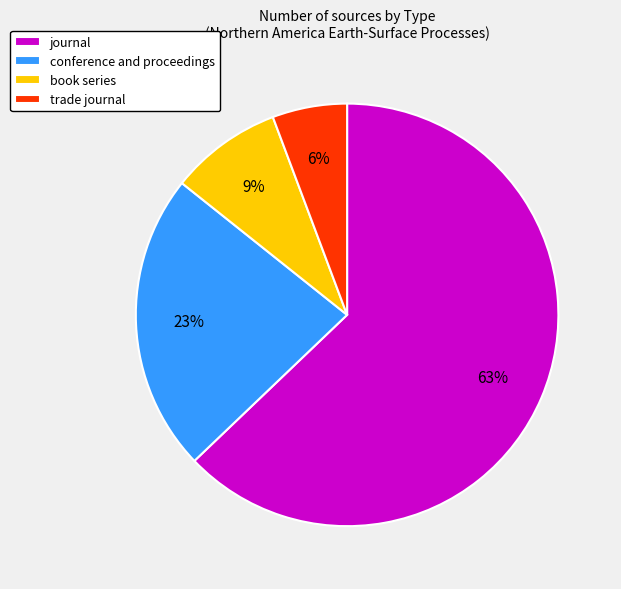

To the nearest percent, what is the average slice percentage?

25%